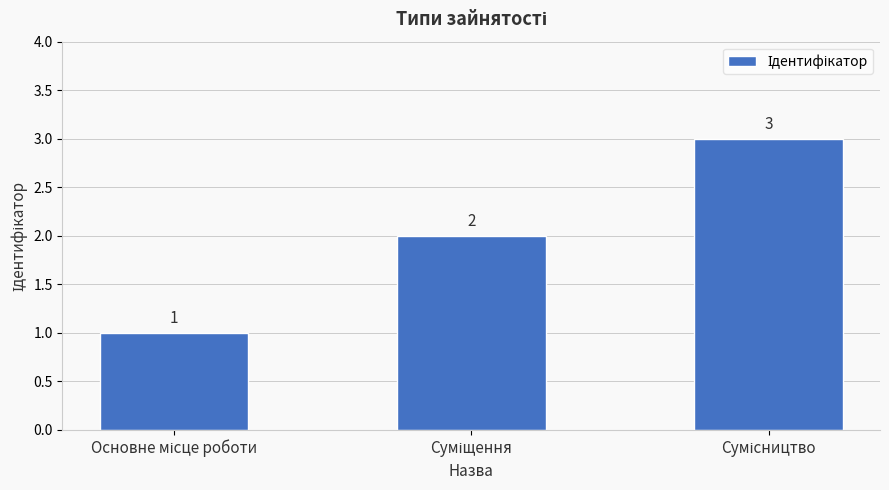

What is the greatest value displayed?

3